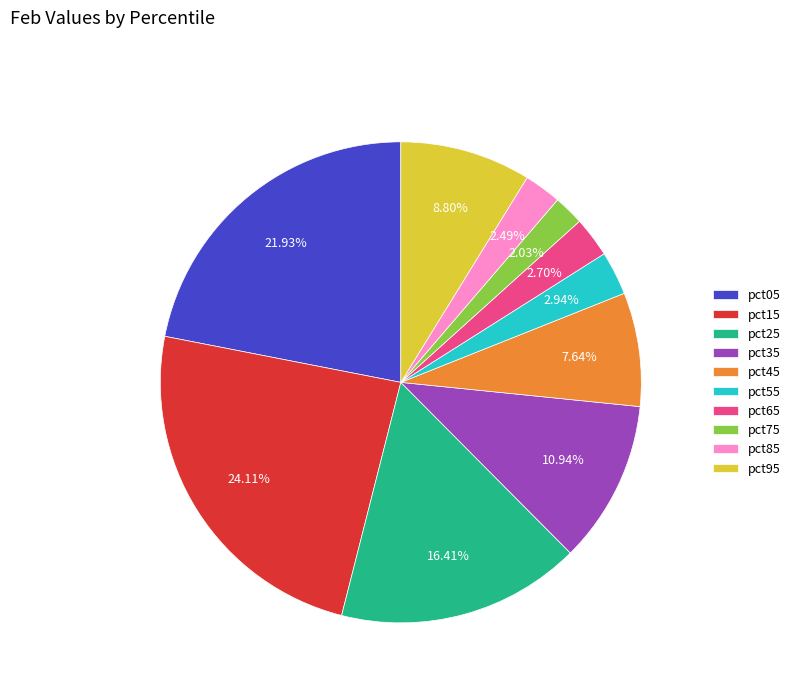

Is it true that pct05 is 22% of the pie?

True